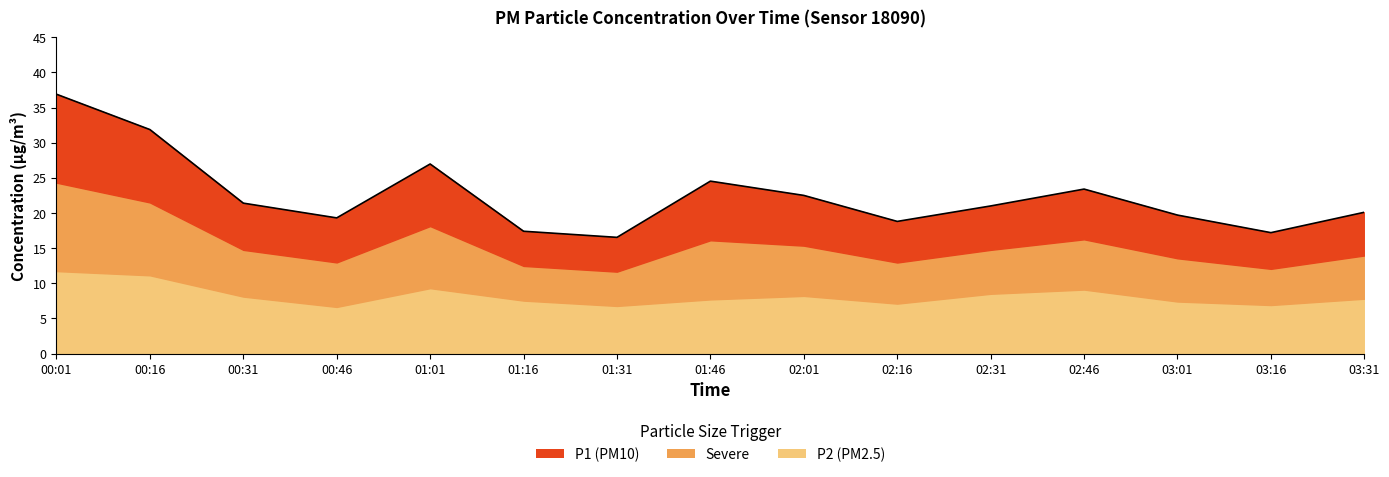

What position from the left is 03:16?

14